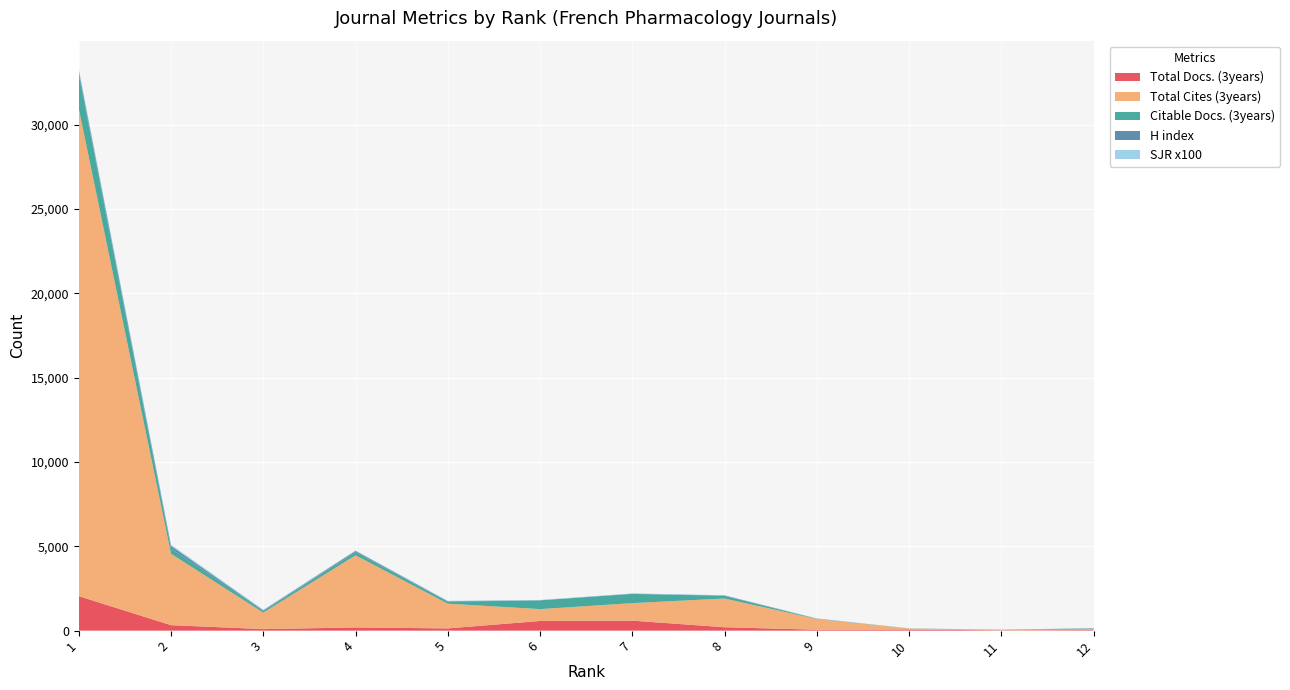

Reading right to left, extract all data points from this chart.

Total Docs. (3years): 12=31	11=14	10=68	9=54	8=201	7=593	6=573	5=132	4=189	3=90	2=324	1=2045
Total Cites (3years): 12=48	11=13	10=58	9=633	8=1704	7=1038	6=703	5=1467	4=4278	3=975	2=4233	1=28906
Citable Docs. (3years): 12=48	11=5	10=1	9=12	8=159	7=545	6=520	5=115	4=183	3=90	2=319	1=2044
H index: 12=10	11=15	10=3	9=13	8=22	7=14	6=6	5=31	4=75	3=47	2=149	1=203
SJR x100: 12=14	11=11	10=10	9=14	8=16	7=17	6=18	5=23	4=35	3=38	2=76	1=121